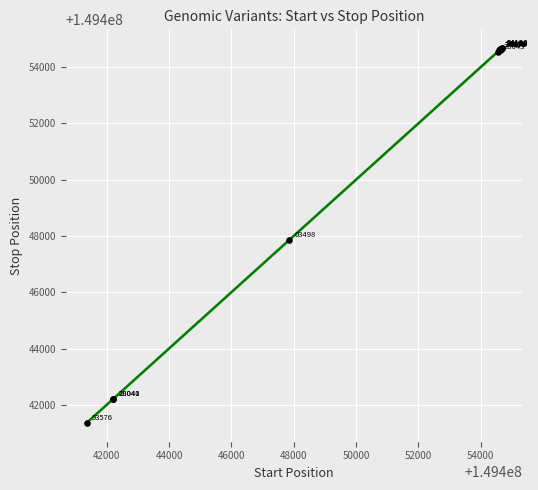

What Y value in the scatter plot is closest to 149448015?

149447867